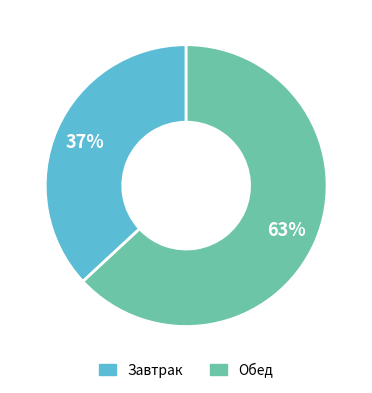

Is there any slice that represents more than half of the pie?

Yes